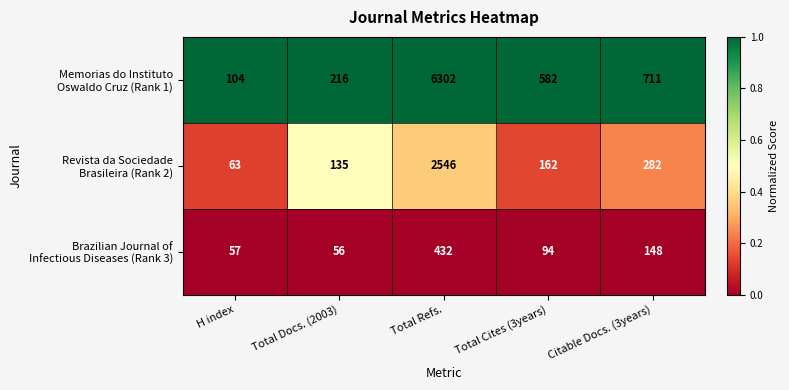

What is the total value across all series at Total Docs. (2003)?

407